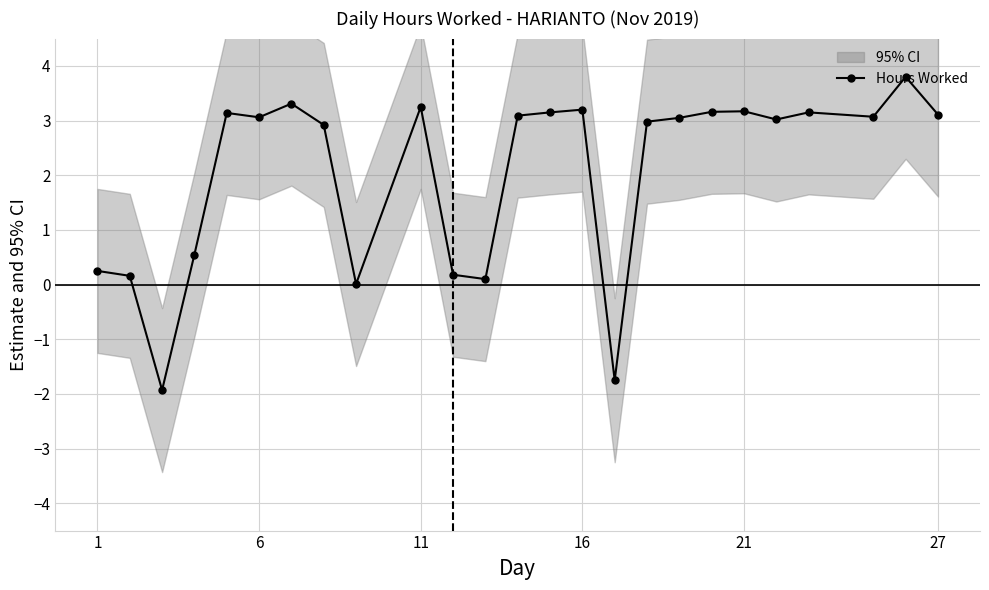

What is the label of the 1st point from the left?

1